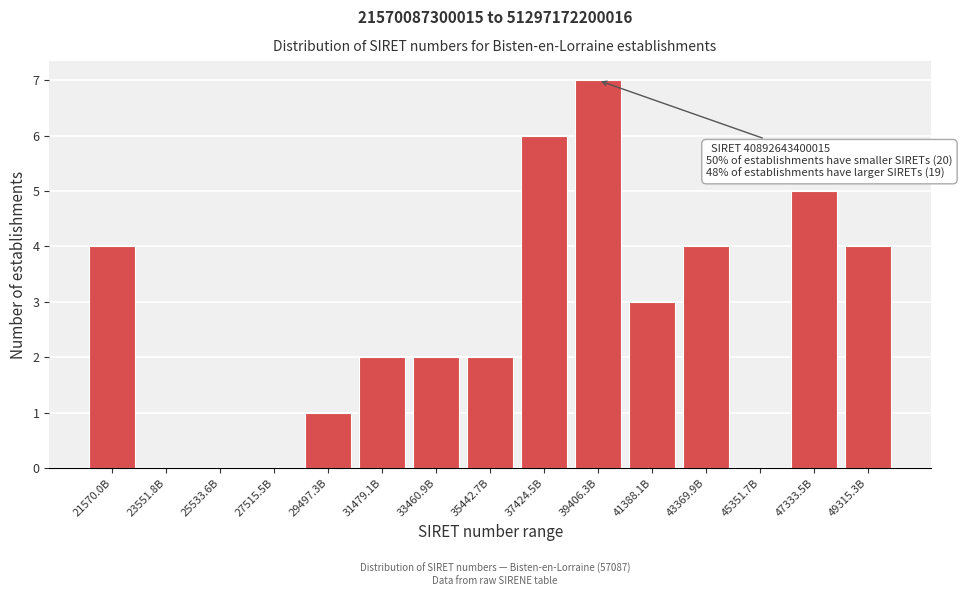

Reading right to left, list all the values displayed in this chart.

49315.3B=4	47333.5B=5	45351.7B=0	43369.9B=4	41388.1B=3	39406.3B=7	37424.5B=6	35442.7B=2	33460.9B=2	31479.1B=2	29497.3B=1	27515.5B=0	25533.6B=0	23551.8B=0	21570.0B=4